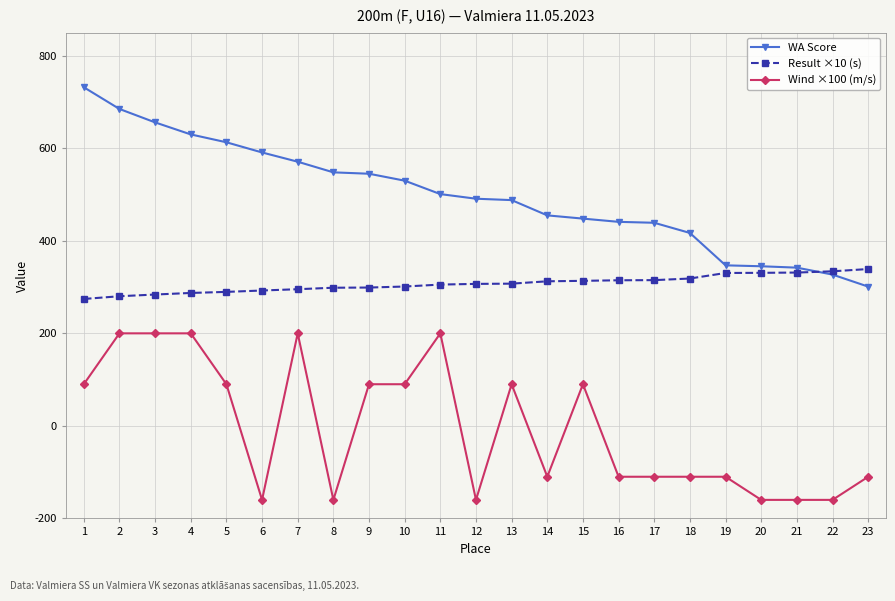

Count the number of categories in the chart.

23